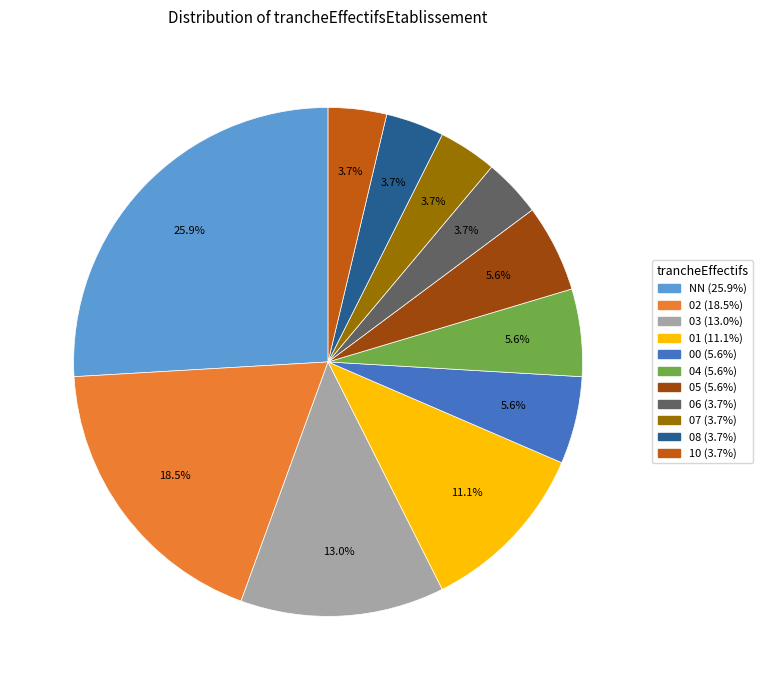

Is it true that 05 is 12% of the pie?

False